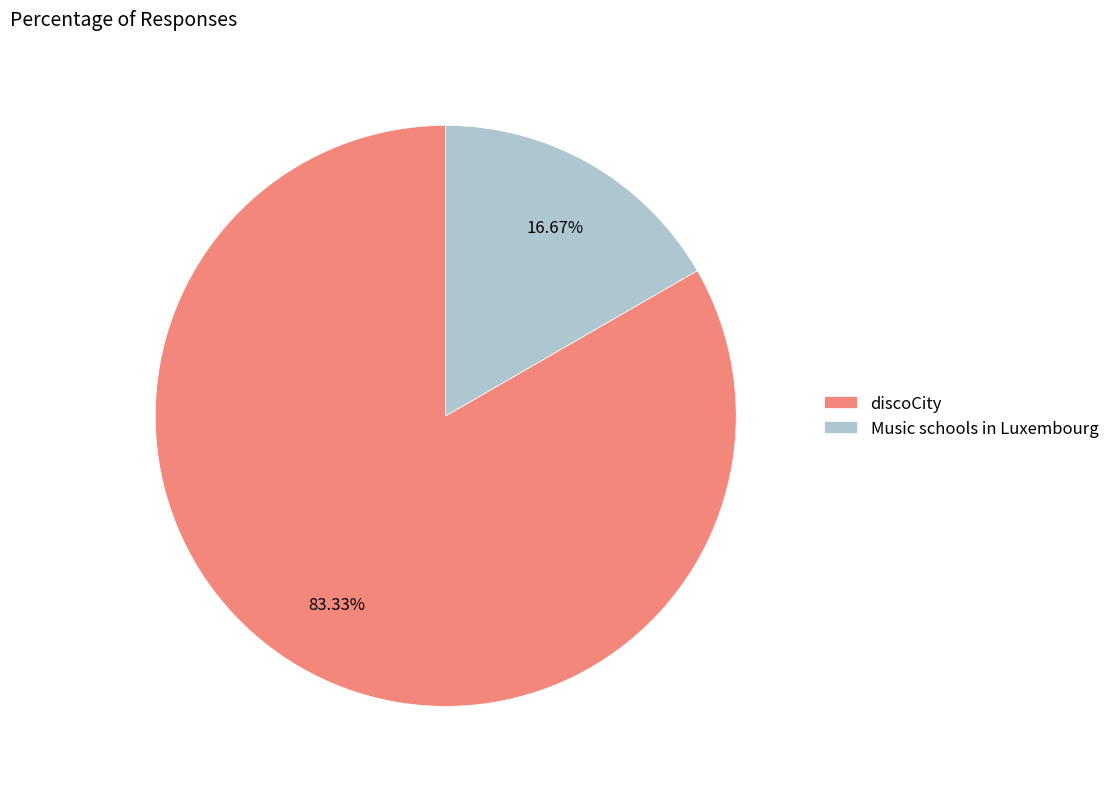

Between discoCity and Music schools in Luxembourg, which is larger?

discoCity